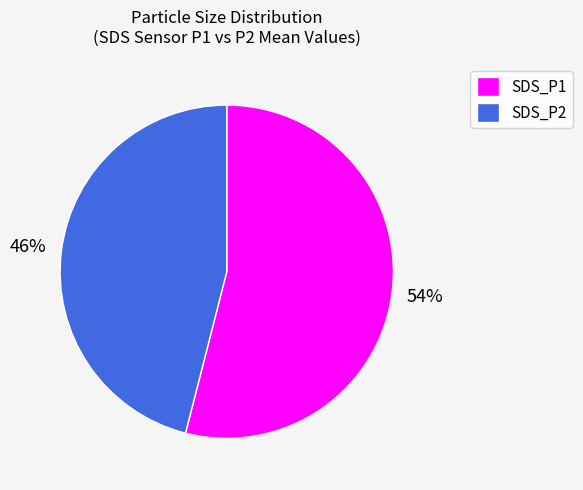

To the nearest percent, what is the average slice percentage?

50%